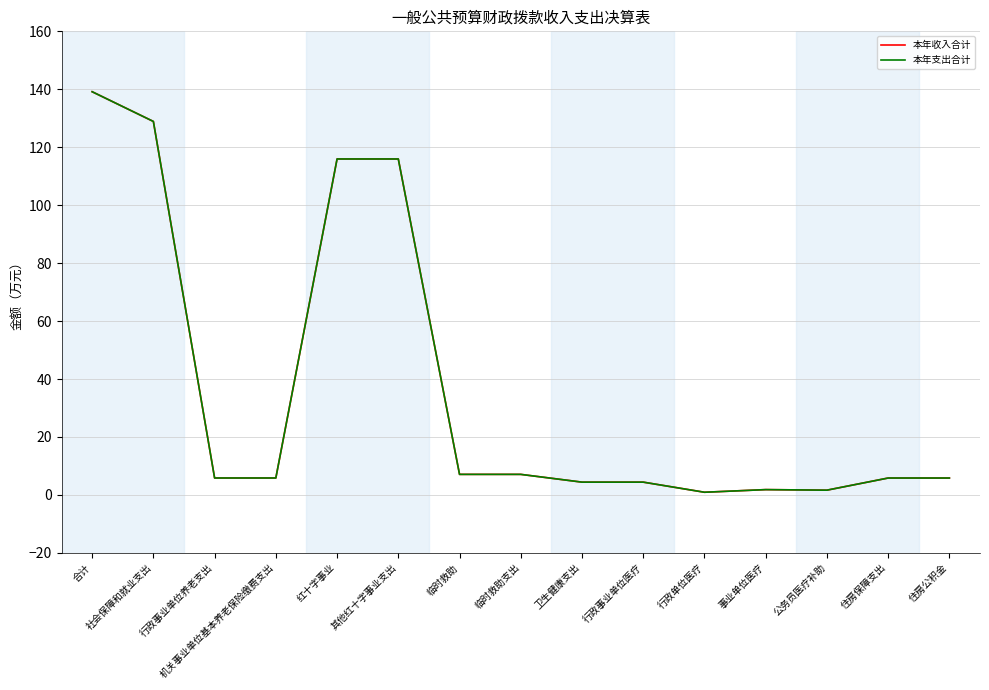

Reading right to left, extract all data points from this chart.

本年收入合计: 住房公积金=5.8	住房保障支出=5.8	公务员医疗补助=1.6	事业单位医疗=1.8	行政单位医疗=0.9	行政事业单位医疗=4.4	卫生健康支出=4.4	临时救助支出=7.1	临时救助=7.1	其他红十字事业支出=116.0	红十字事业=116.0	机关事业单位基本养老保险缴费支出=5.8	行政事业单位养老支出=5.8	社会保障和就业支出=128.9	合计=139.2
本年支出合计: 住房公积金=5.8	住房保障支出=5.8	公务员医疗补助=1.6	事业单位医疗=1.8	行政单位医疗=0.9	行政事业单位医疗=4.4	卫生健康支出=4.4	临时救助支出=7.1	临时救助=7.1	其他红十字事业支出=116.0	红十字事业=116.0	机关事业单位基本养老保险缴费支出=5.8	行政事业单位养老支出=5.8	社会保障和就业支出=128.9	合计=139.2